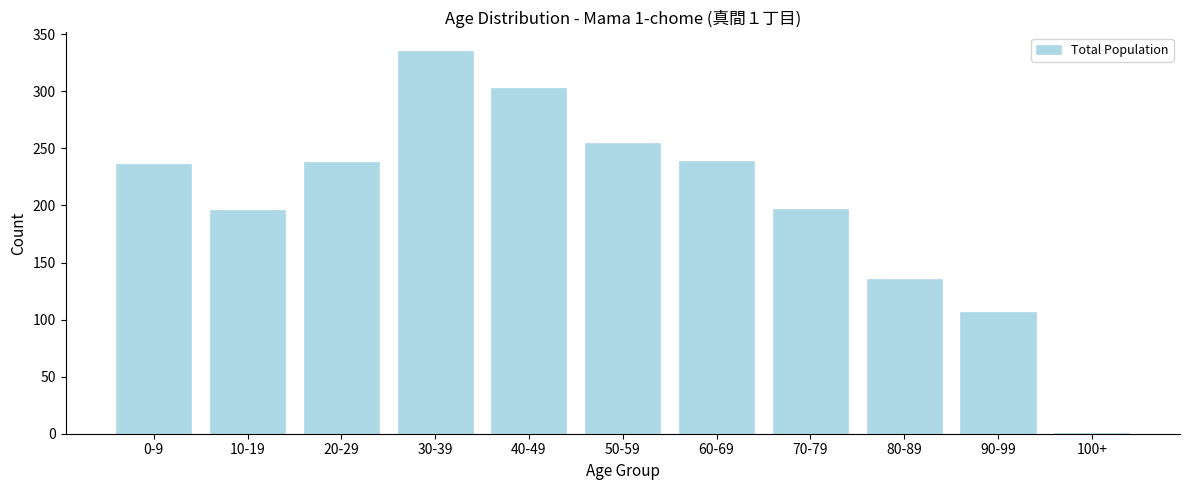

What is the ratio of the value at 20-29 to the value at 50-59?

0.9